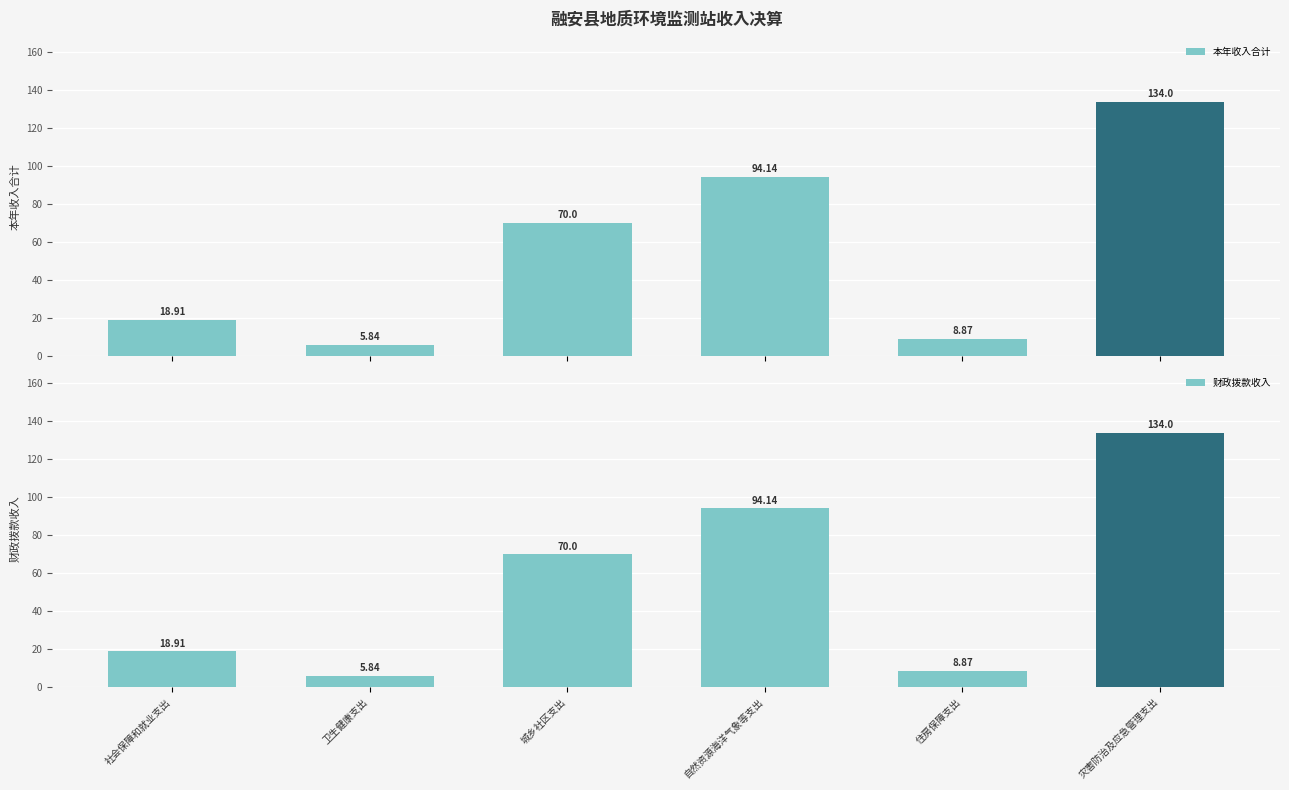

True or false: 财政拨款收入 has a value of 96.9 at 城乡社区支出.

False